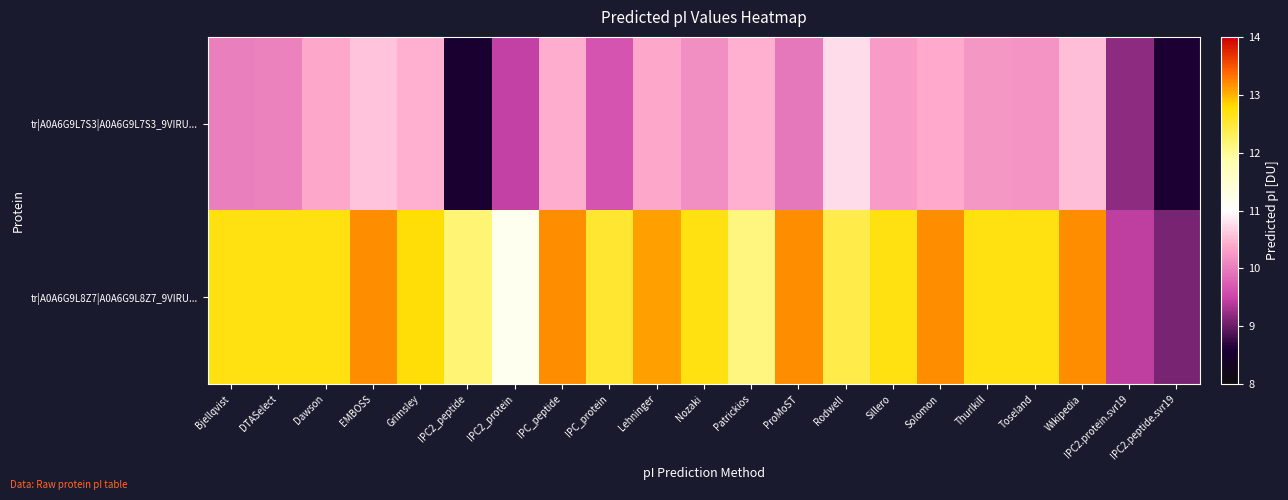

Which label corresponds to the largest value in the chart?

EMBOSS